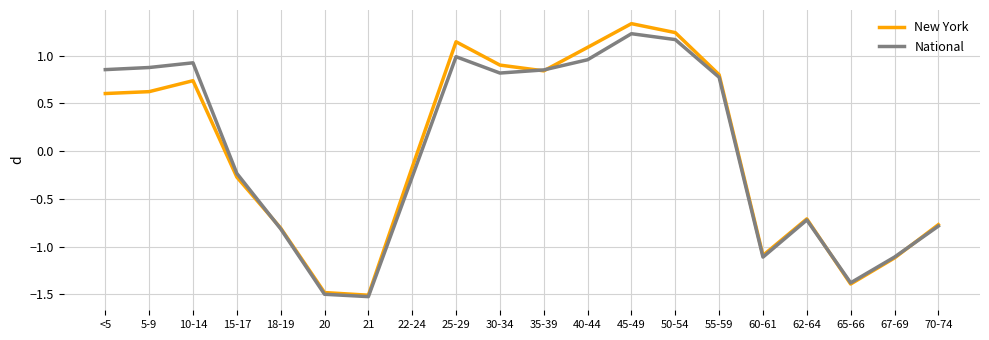

What position from the left is 62-64?

17